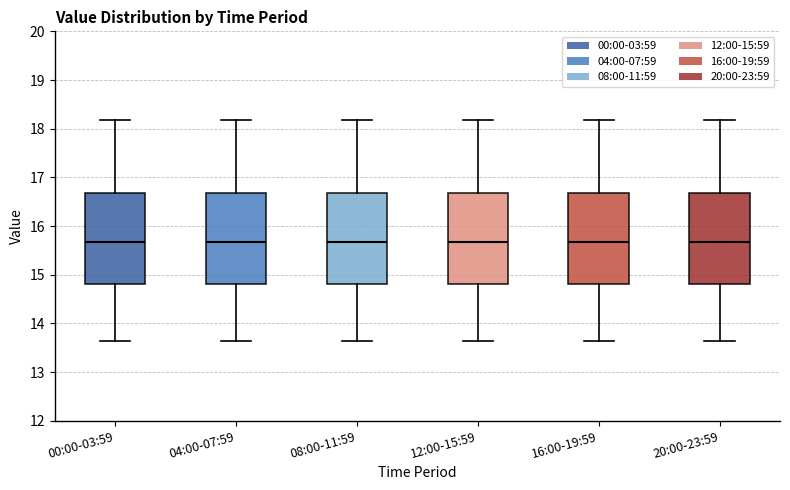

Reading left to right, read every box against the y-axis: the position of its median line, the range the box covers, and the ends of its whiskers. The values are not printed on the chart, so give them approximately, as read against the axis.

00:00-03:59: median 15.7, box 14.8 to 16.7, whiskers 13.6 to 18.2
04:00-07:59: median 15.7, box 14.8 to 16.7, whiskers 13.6 to 18.2
08:00-11:59: median 15.7, box 14.8 to 16.7, whiskers 13.6 to 18.2
12:00-15:59: median 15.7, box 14.8 to 16.7, whiskers 13.6 to 18.2
16:00-19:59: median 15.7, box 14.8 to 16.7, whiskers 13.6 to 18.2
20:00-23:59: median 15.7, box 14.8 to 16.7, whiskers 13.6 to 18.2